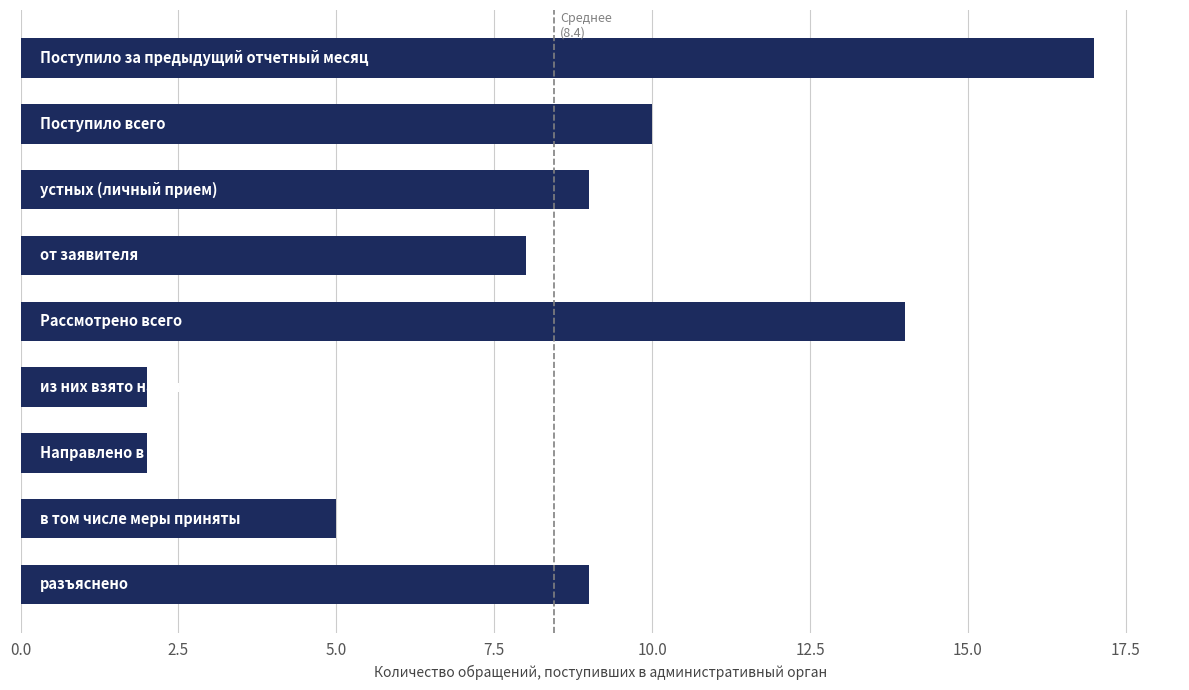

What is the maximum value shown in the chart?

17